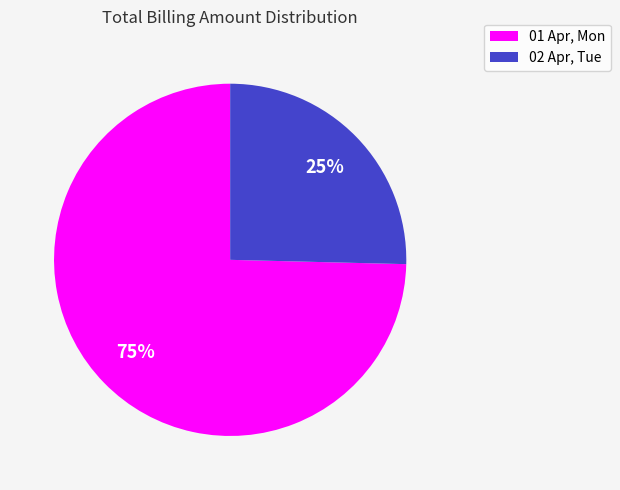

Count the number of slices in the pie.

2